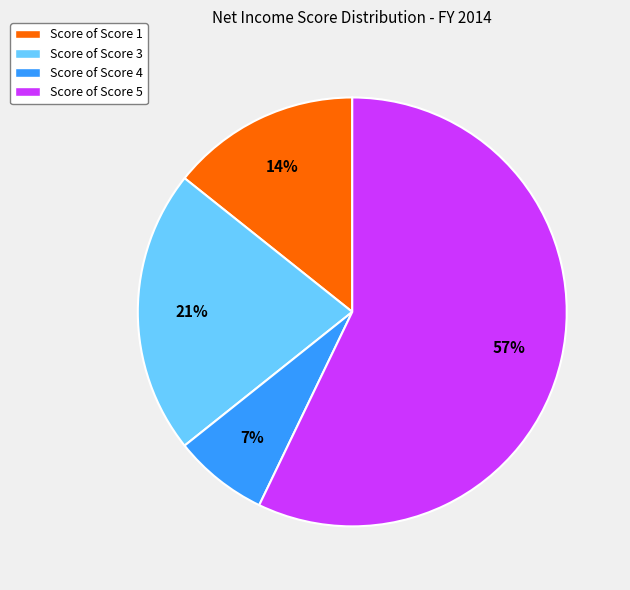

To the nearest percent, what is the average slice percentage?

25%